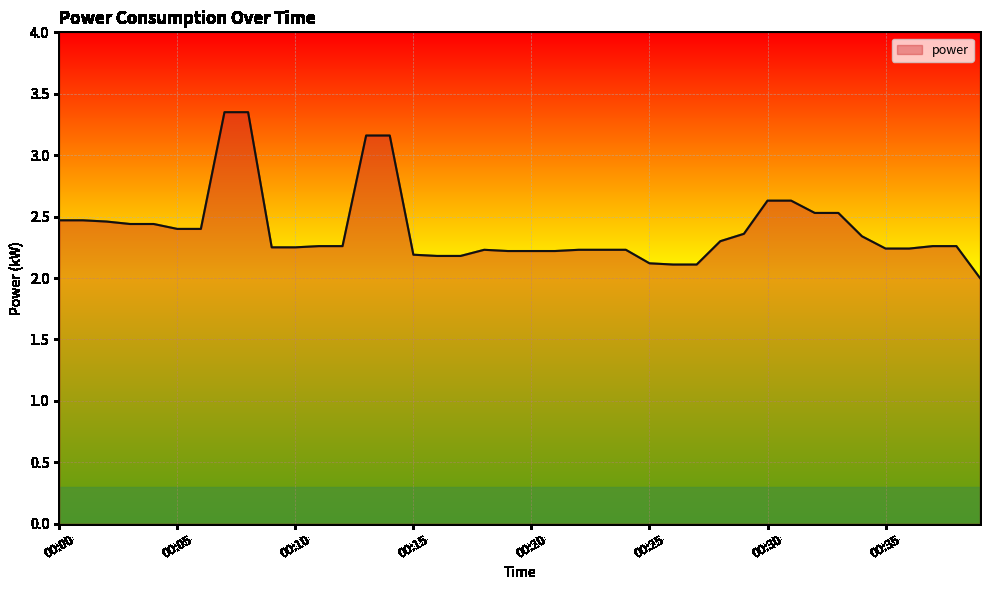

What is the smallest value displayed?

2.0